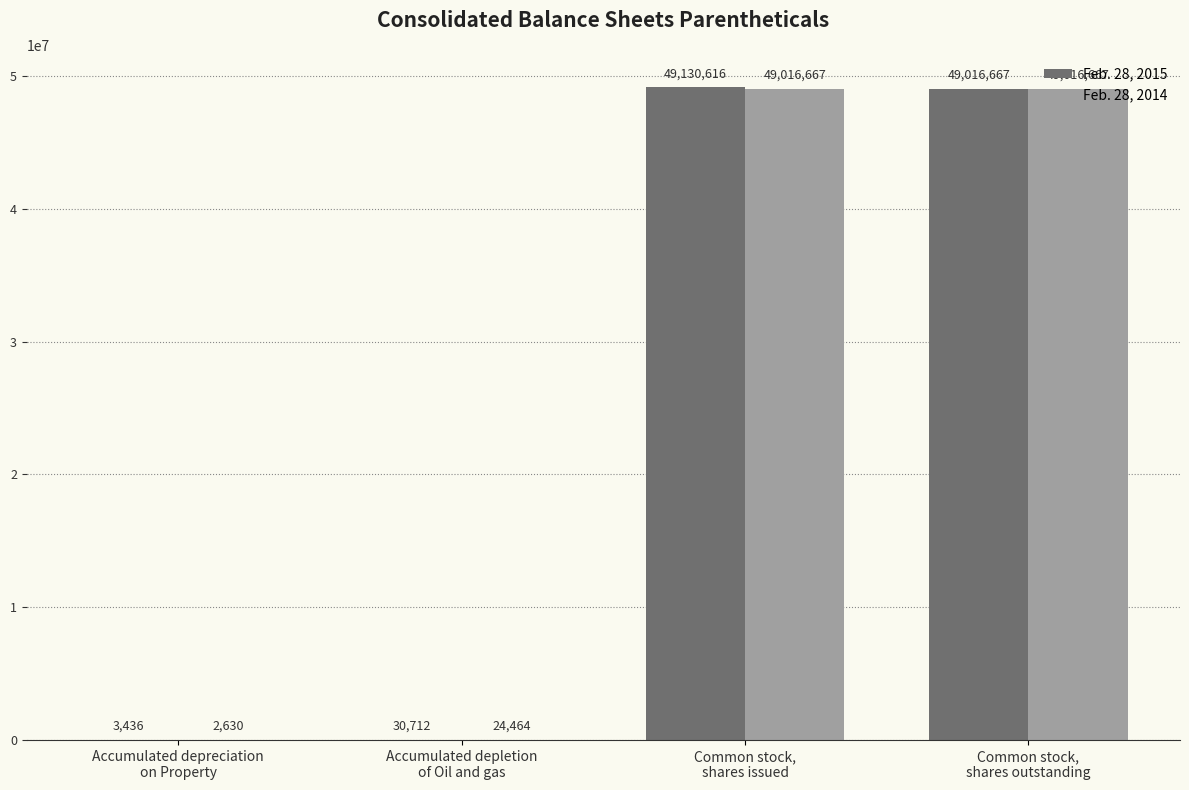

What is the sum of all Feb. 28, 2014 values?

98060428